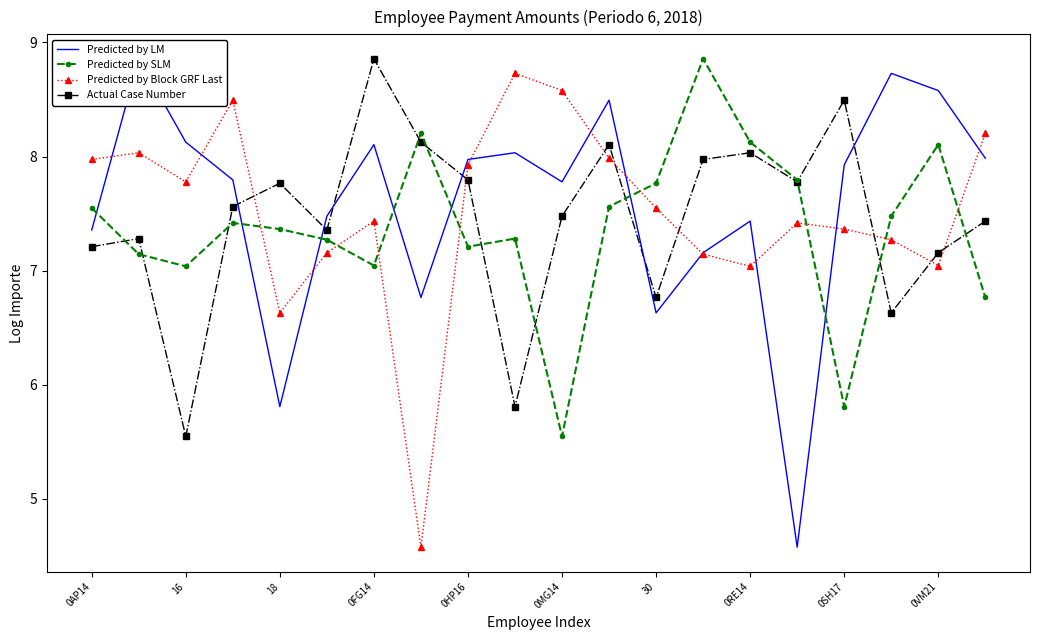

The Actual Case Number series shows 7.5 at 0MG14. True or false?

True